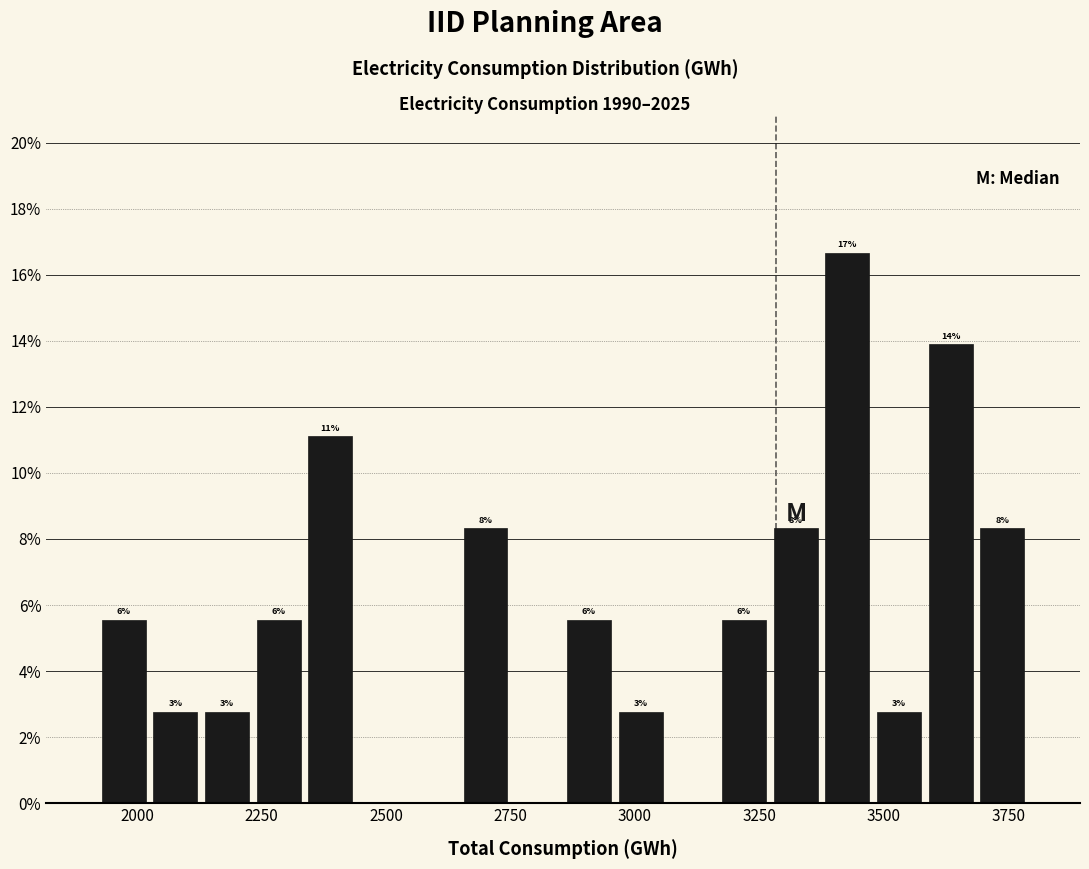

Read against the x-axis, roughly where is the centre of the tallest bar?

3450